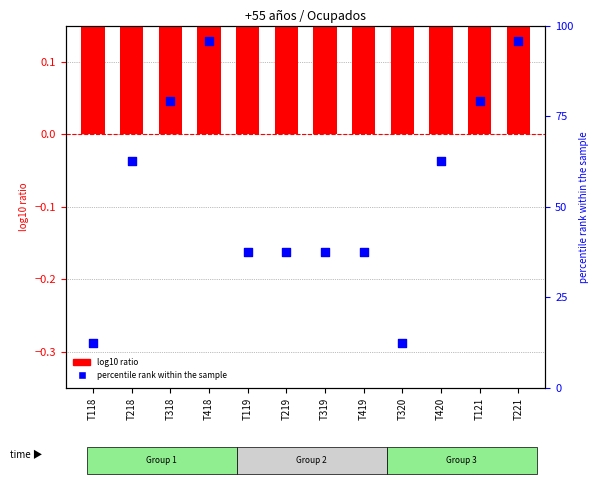

What is the total value across all series at T219?

38.6